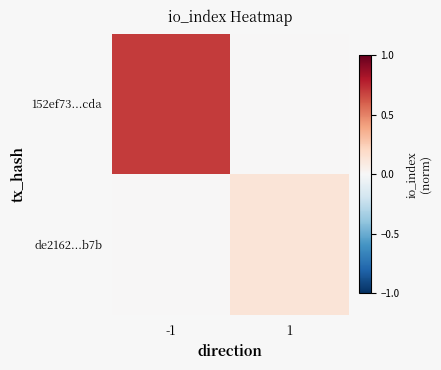

Which has a higher value, -1 or 1?

-1